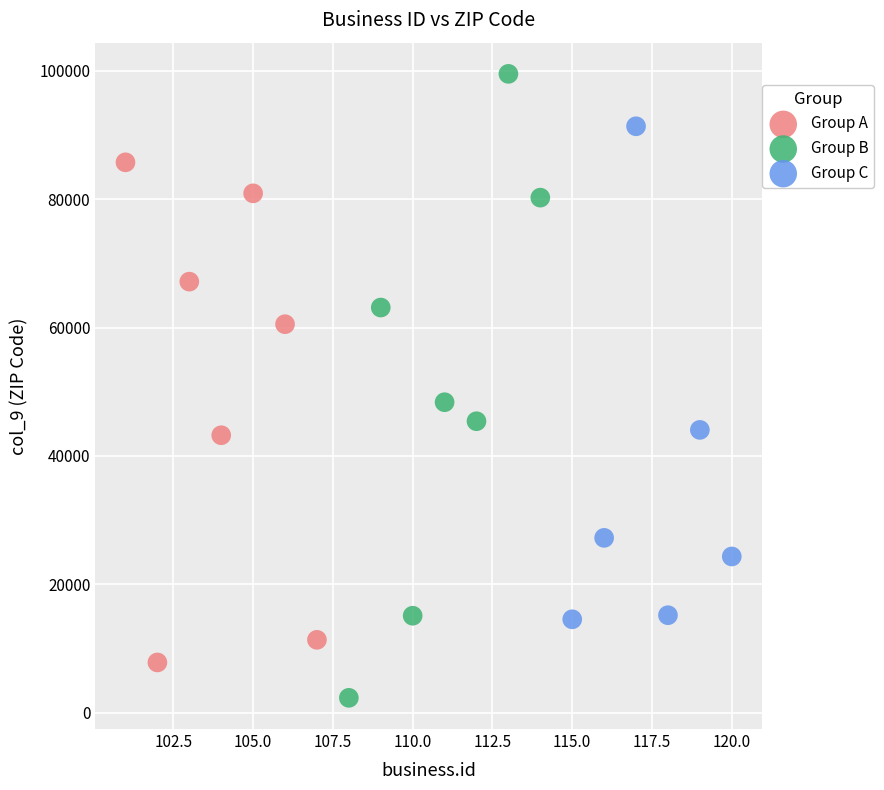

Which series contains the highest Y value?

Group B